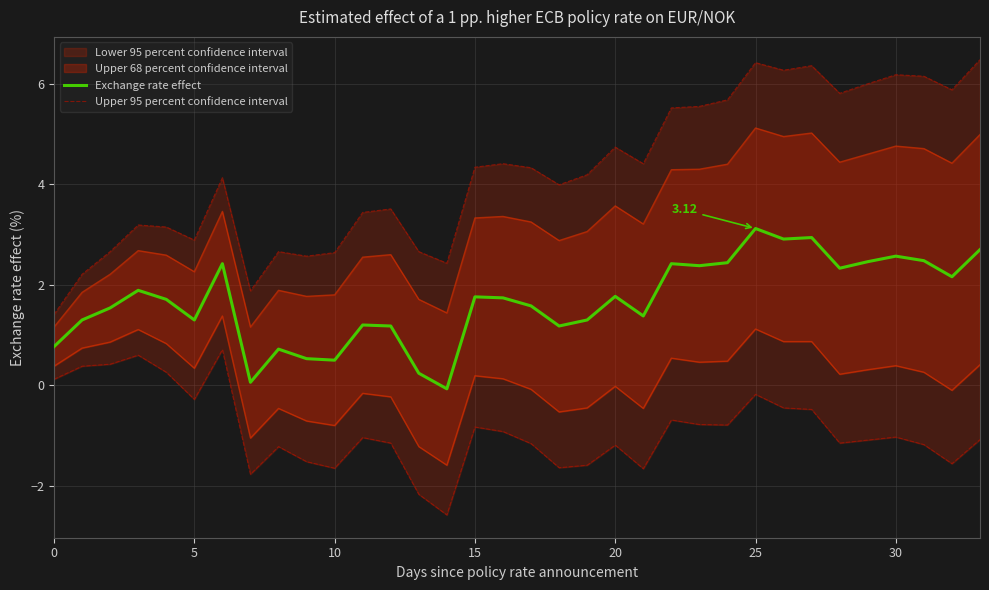

How many data points in Exchange rate effect are above 1?

27